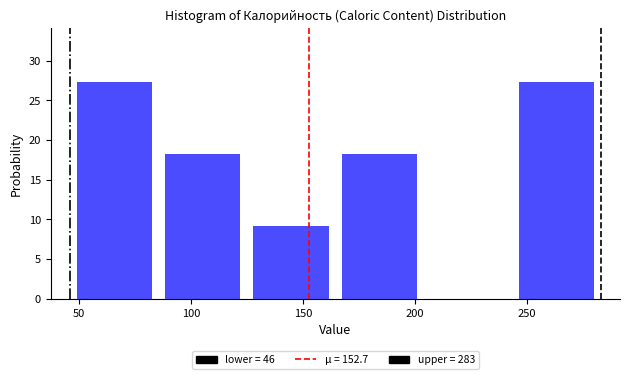

What is the height of the bar covering 46.0 to 85.5 on the x-axis? Neither the bar edges nor the heights are printed on the chart, so give them approximately, as read against the axes.

27.5